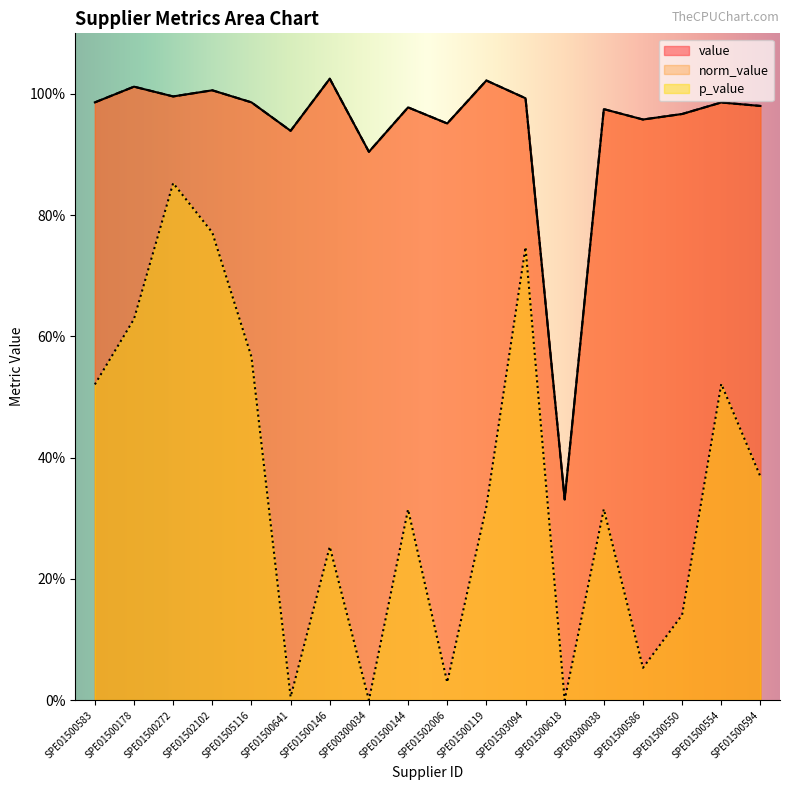

What is the total value across all series at SPE01505116?

2.5